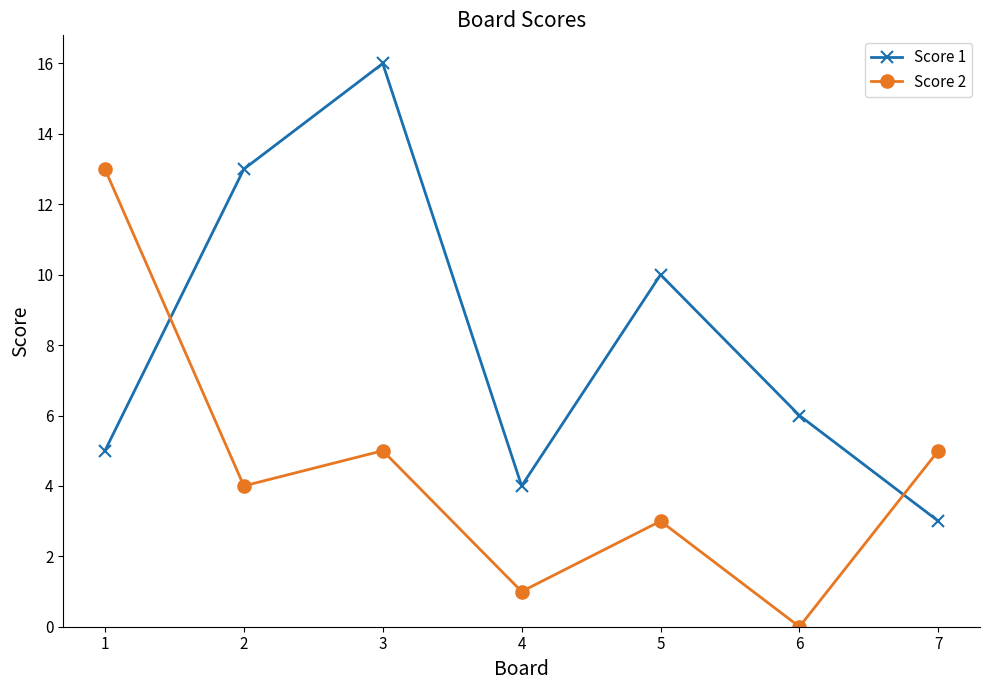

Between 2 and 4, which series saw the biggest shift?

Score 1